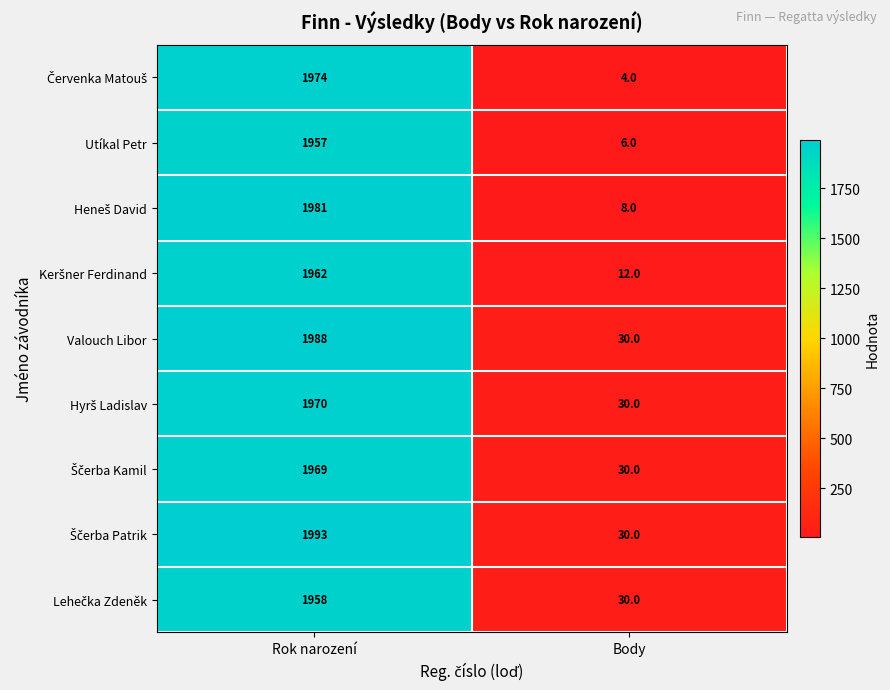

At how many categories does at least one series exceed 279?

1